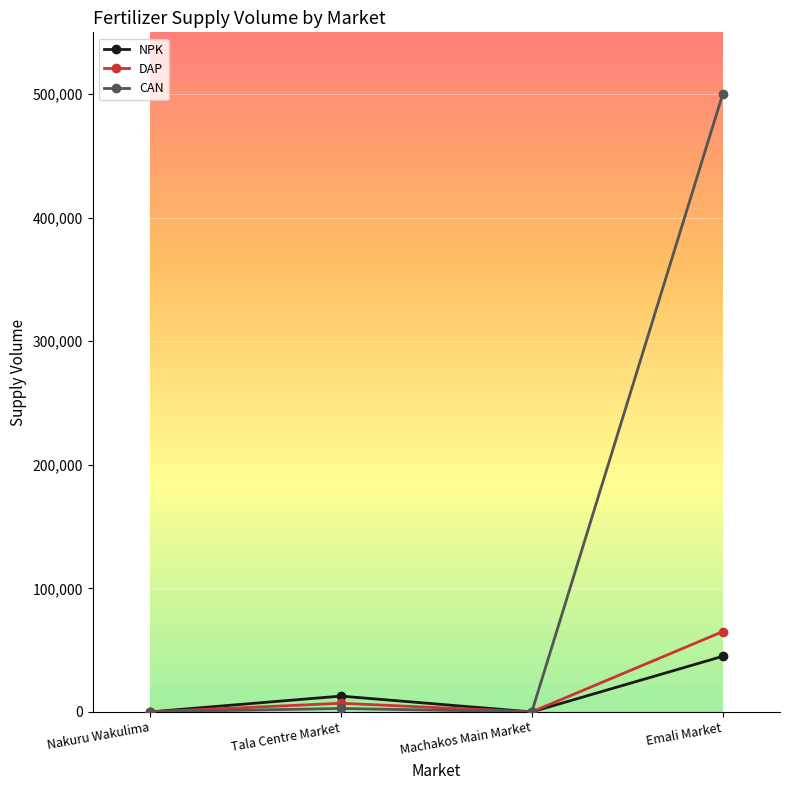

Where is the first local minimum for DAP?

Machakos Main Market